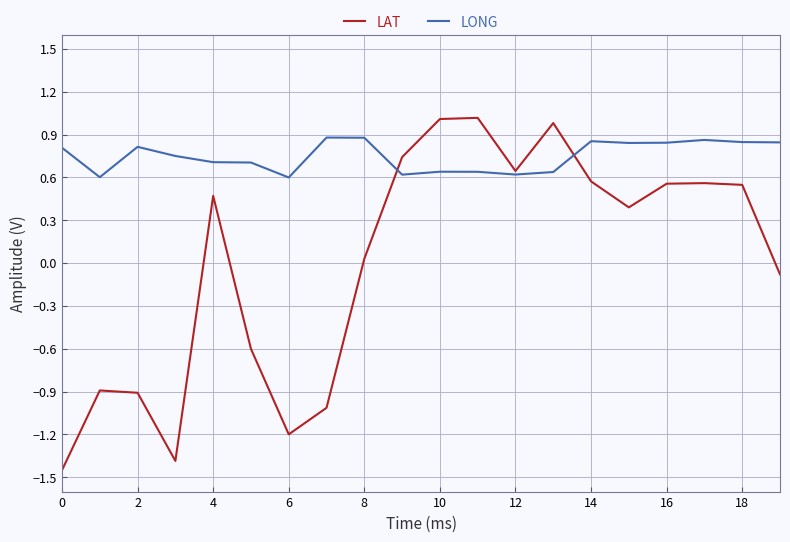

What is the difference between the maximum and minimum values in the LONG series?

0.3